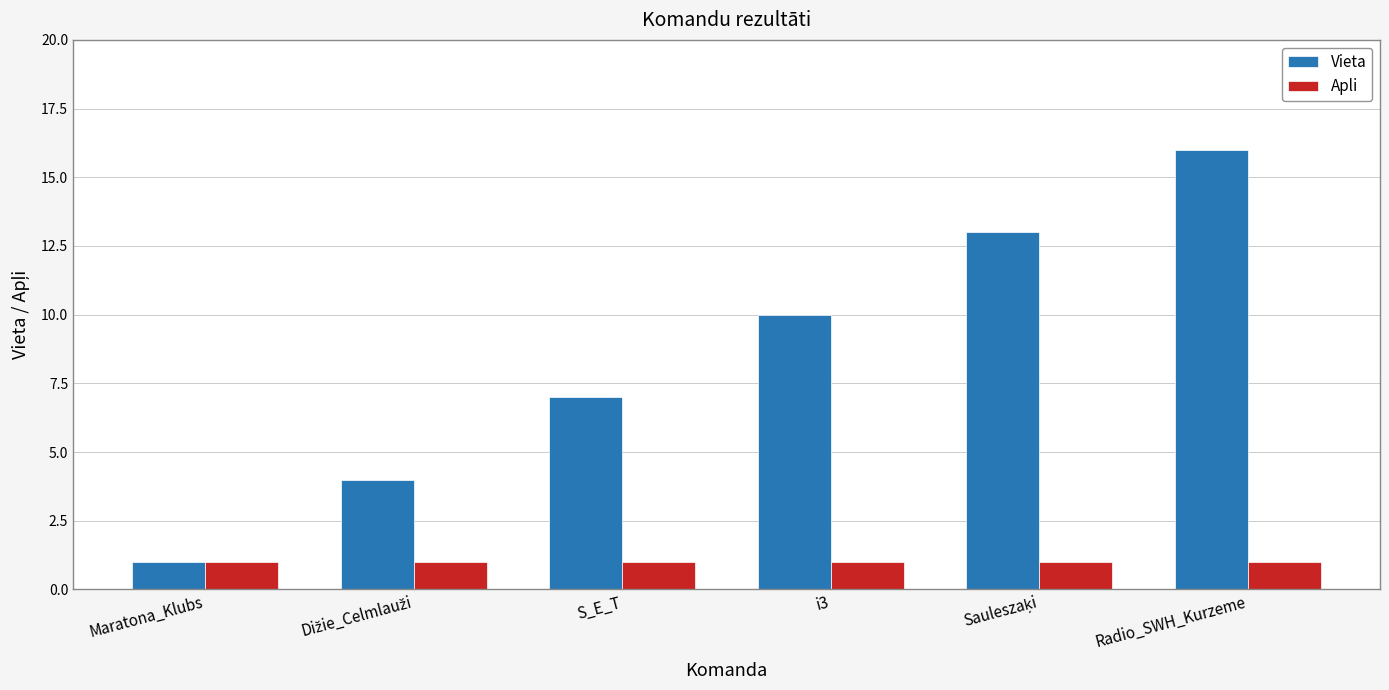

Are the bars horizontal?

No